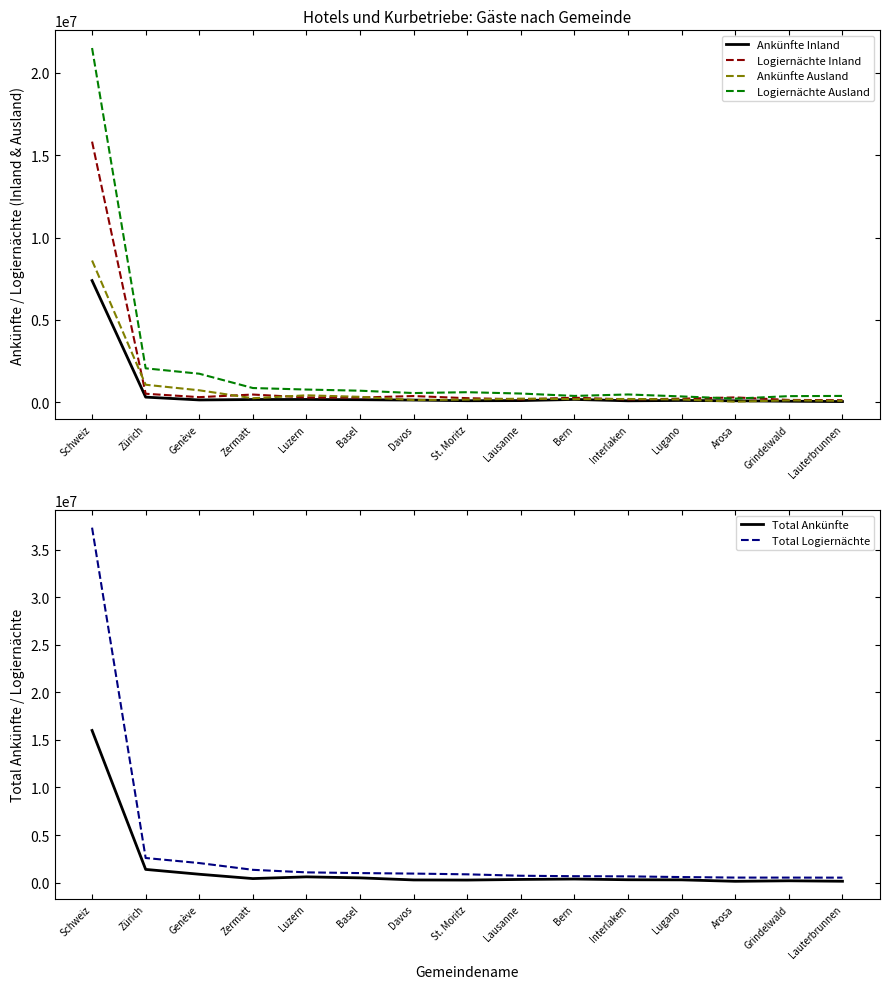

What is the difference between the second highest and minimum values in the Total Logiernächte series?

2065767